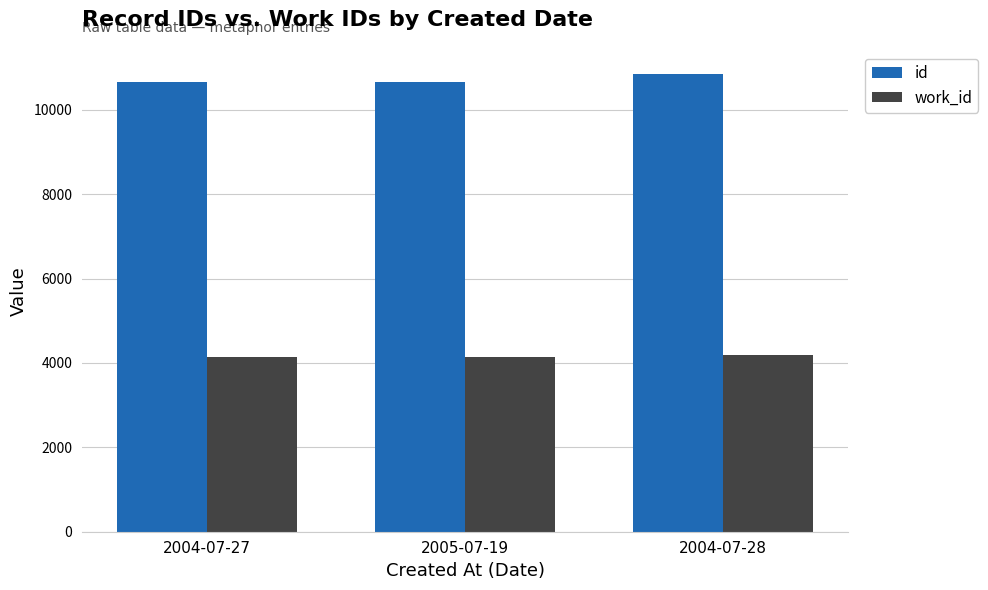

What are all the series names shown in the legend?

id, work_id